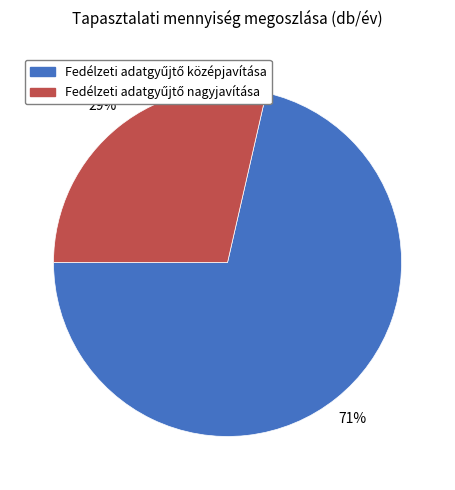

To the nearest percent, what is the average slice percentage?

50%